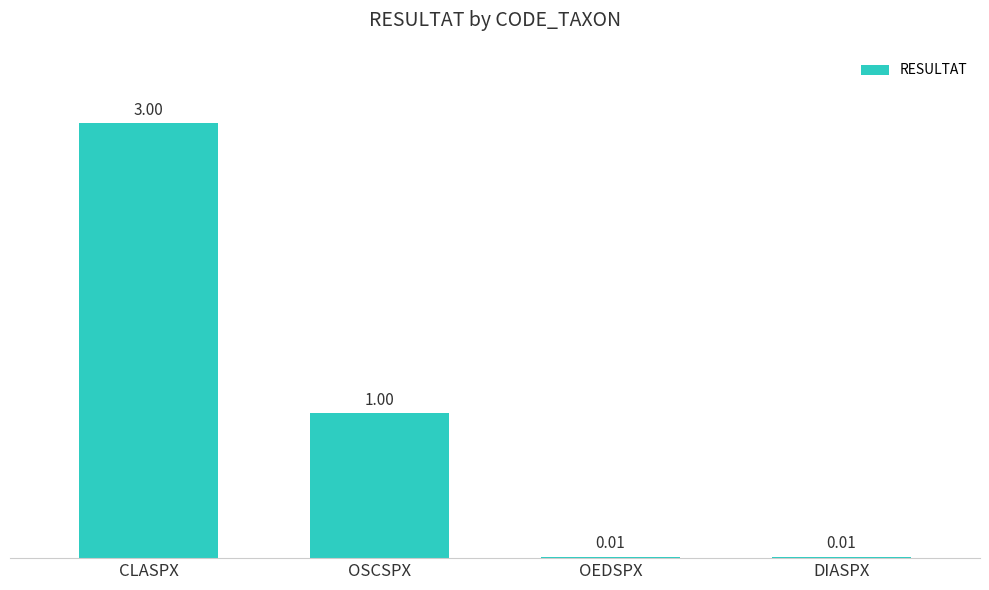

At which label does the data first exceed 1?

CLASPX